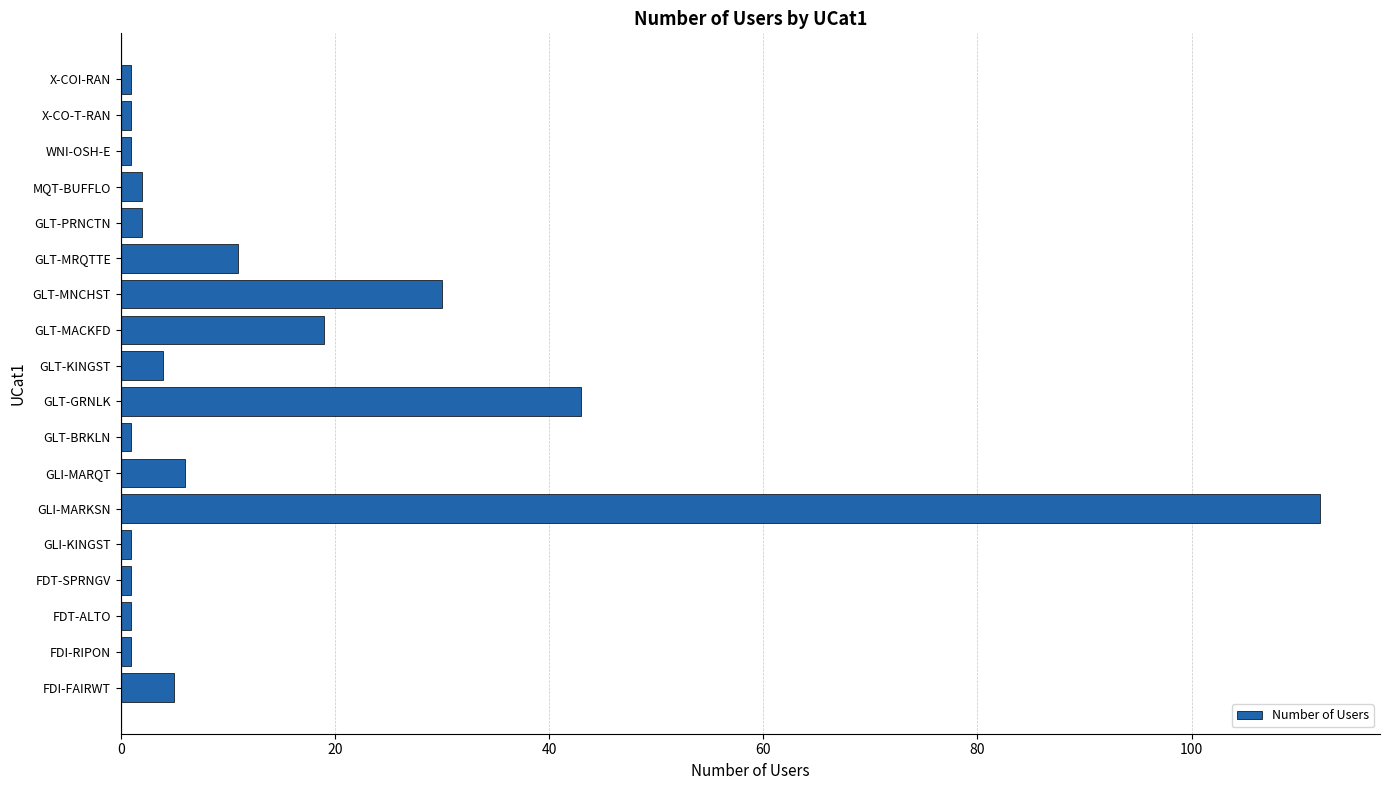

What is the maximum value shown in the chart?

112